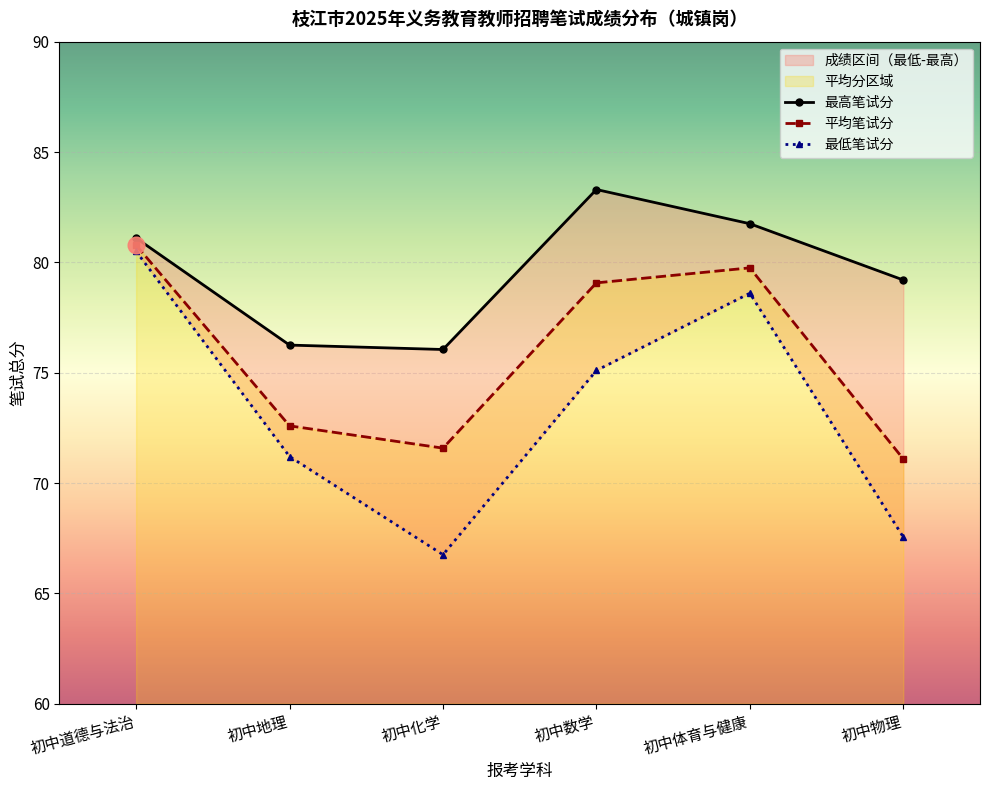

List the series in order of their overall mean, highest first.

最高笔试分, 平均笔试分, 最低笔试分